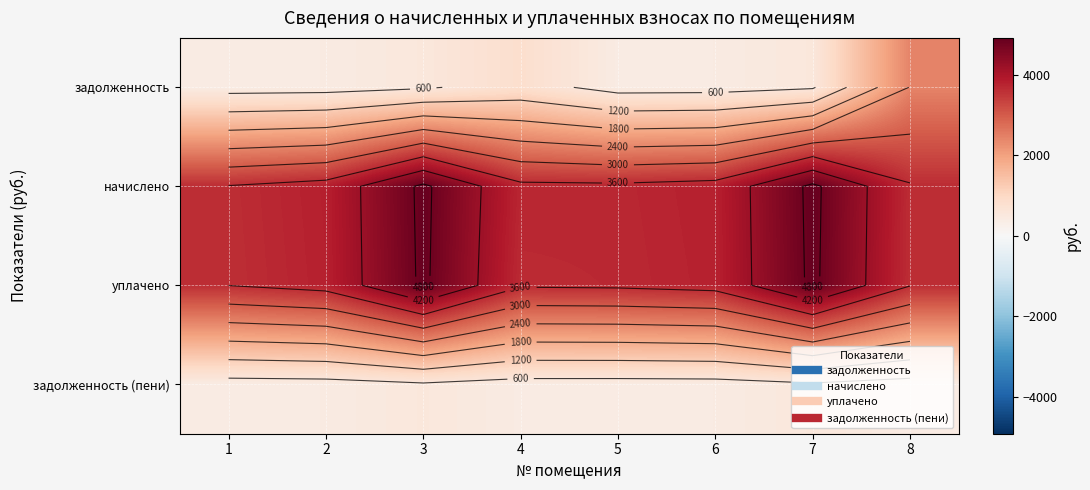

True or false: начислено has a value of 3704.2 at 5.

True